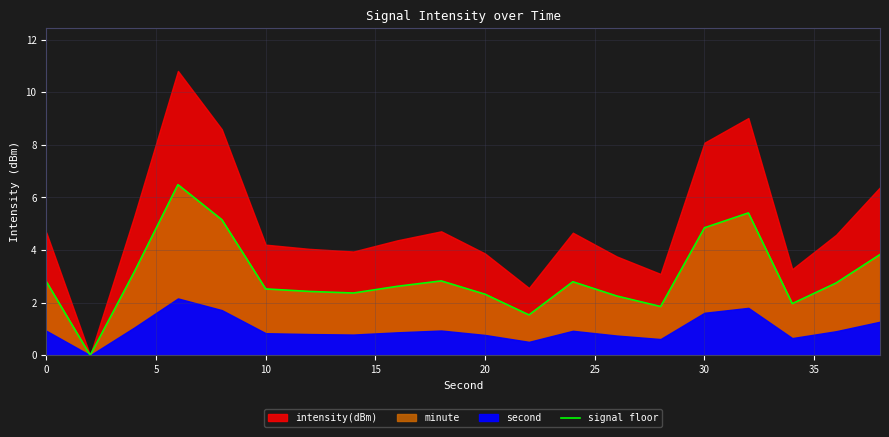

What is the difference between the maximum and minimum values?

6.5